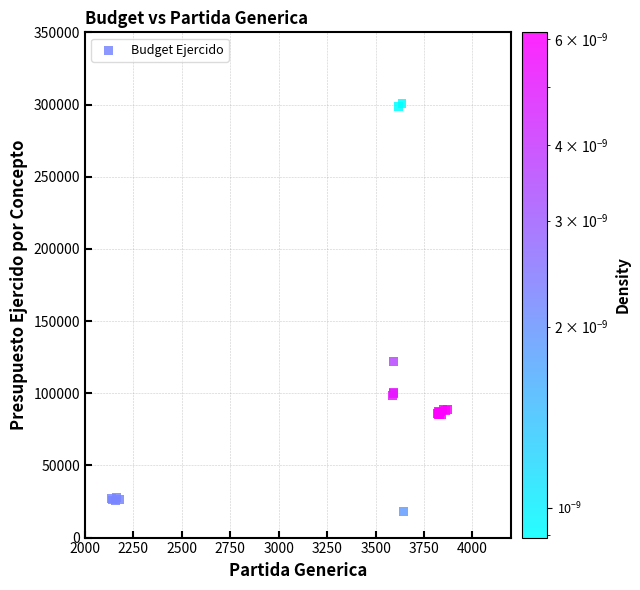

What Y value in the scatter plot is closest to 159345?

121795.5